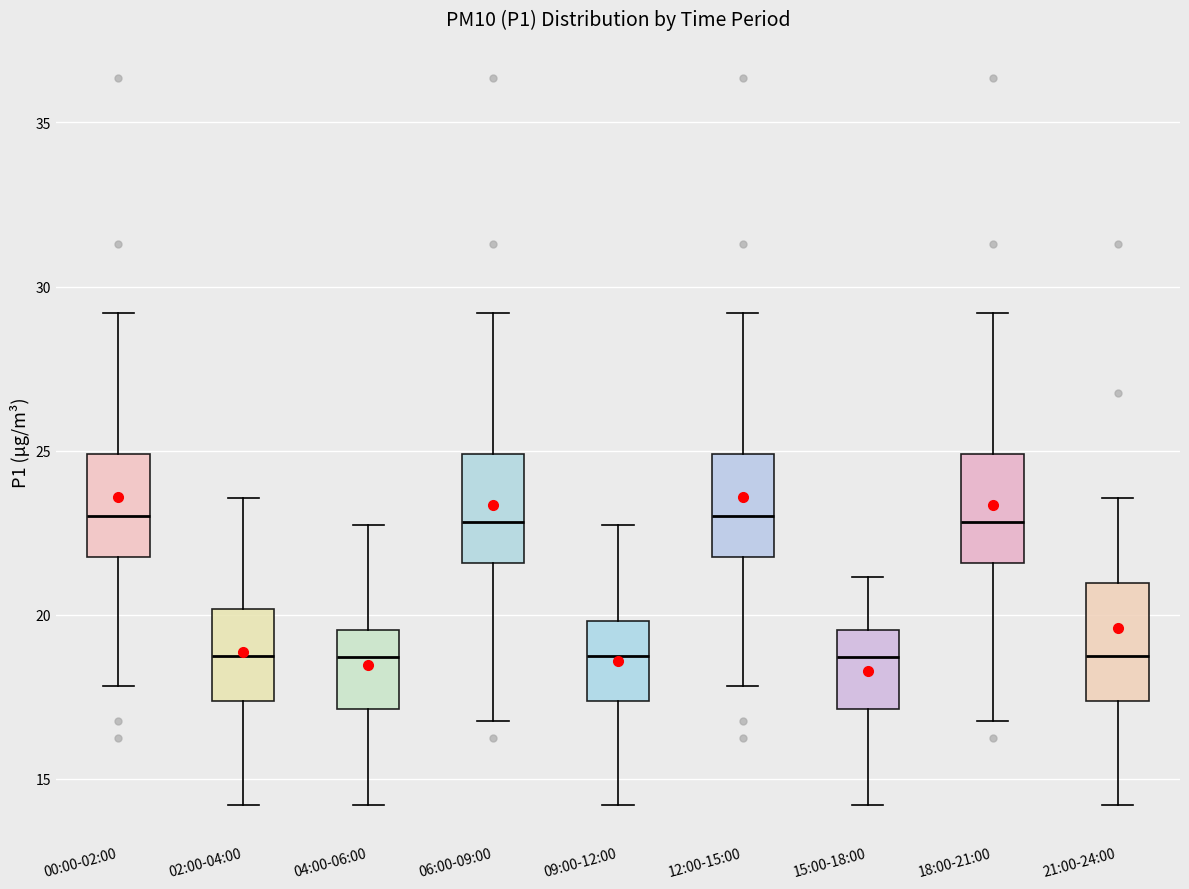

Reading left to right, transcribe this box plot: for each box, give where its median line is, the range the box spans, and where its two whiskers end, as read against the y-axis. The values are not printed on the chart, so give them approximately, as read against the axis.

00:00-02:00: median 23.0, box 22.0 to 25.0, whiskers 18.0 to 29.0
02:00-04:00: median 18.5, box 17.5 to 20.0, whiskers 14.0 to 23.5
04:00-06:00: median 18.5, box 17.0 to 19.5, whiskers 14.0 to 22.5
06:00-09:00: median 23.0, box 21.5 to 25.0, whiskers 17.0 to 29.0
09:00-12:00: median 18.5, box 17.5 to 20.0, whiskers 14.0 to 22.5
12:00-15:00: median 23.0, box 22.0 to 25.0, whiskers 18.0 to 29.0
15:00-18:00: median 18.5, box 17.0 to 19.5, whiskers 14.0 to 21.0
18:00-21:00: median 23.0, box 21.5 to 25.0, whiskers 17.0 to 29.0
21:00-24:00: median 18.5, box 17.5 to 21.0, whiskers 14.0 to 23.5